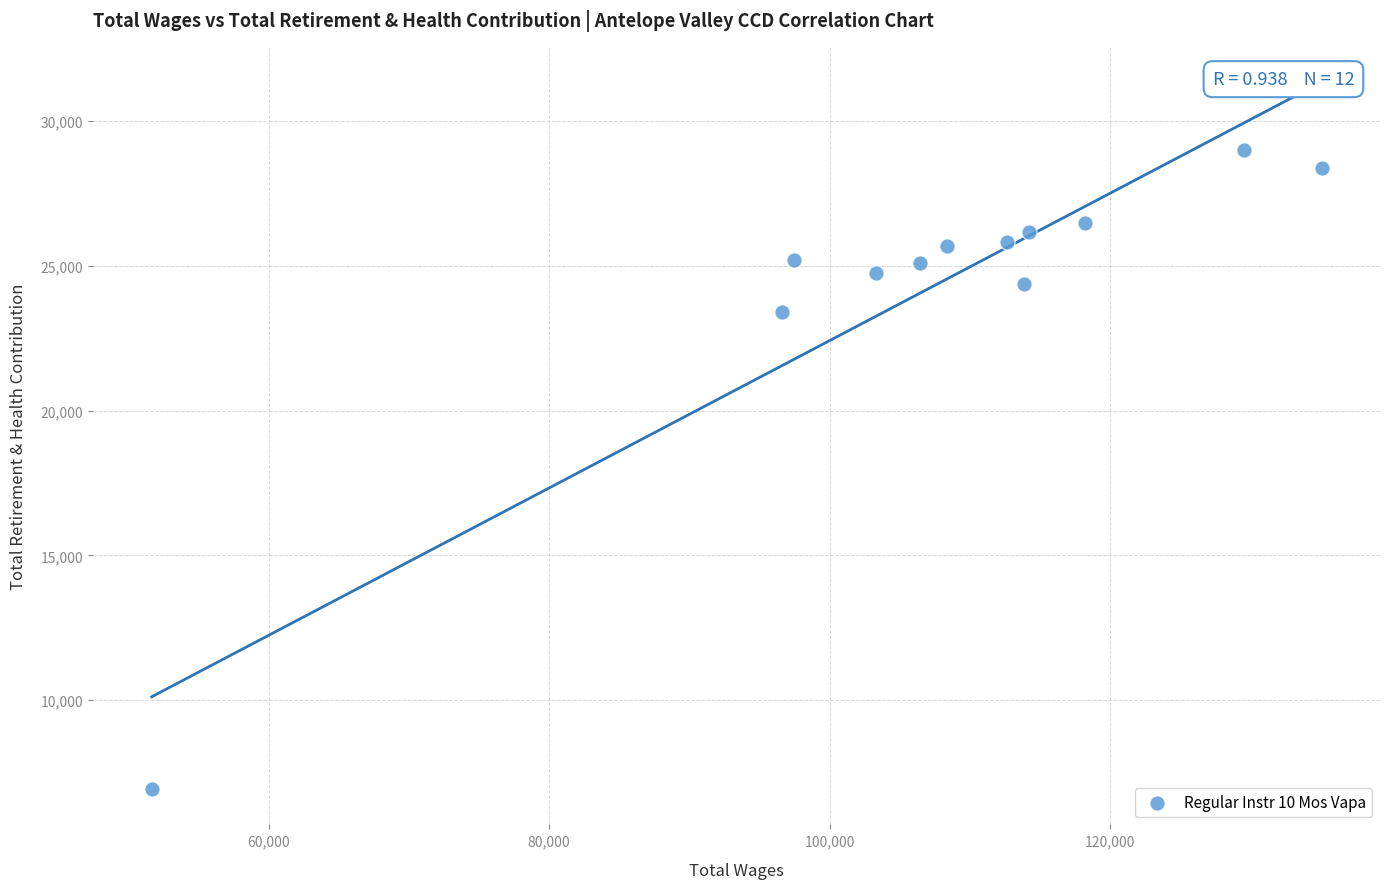

What is the range of Y values (max minus min)?

22054